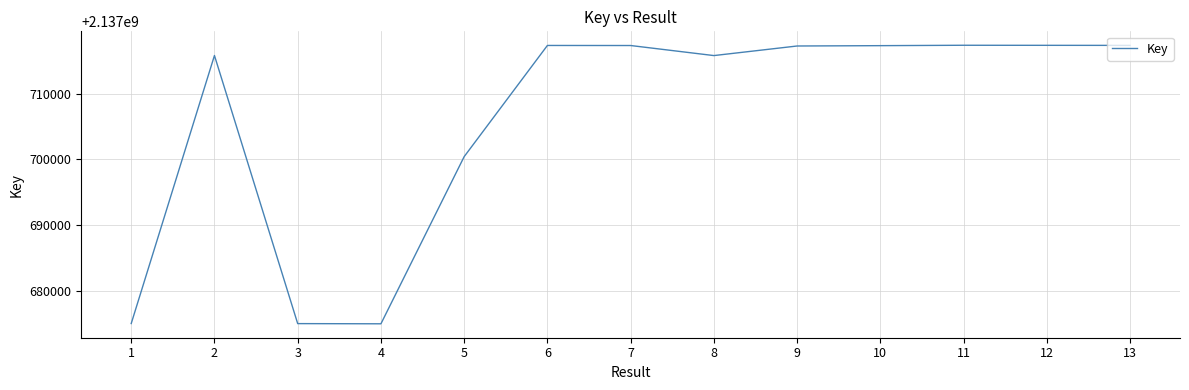

The value at 10 is 2137717295. True or false?

True